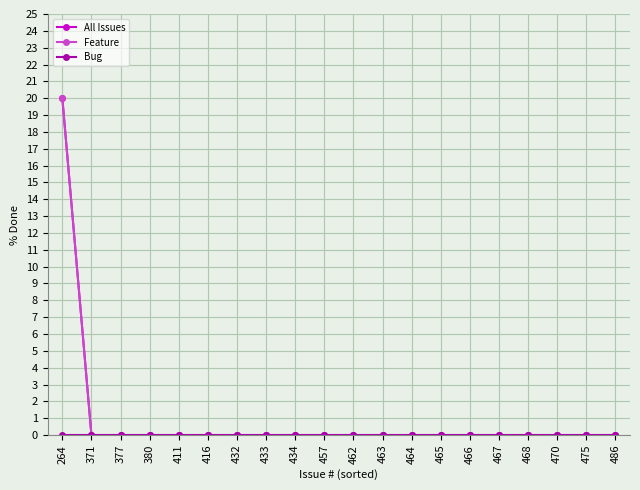

True or false: All Issues and Bug cross at least once.

False